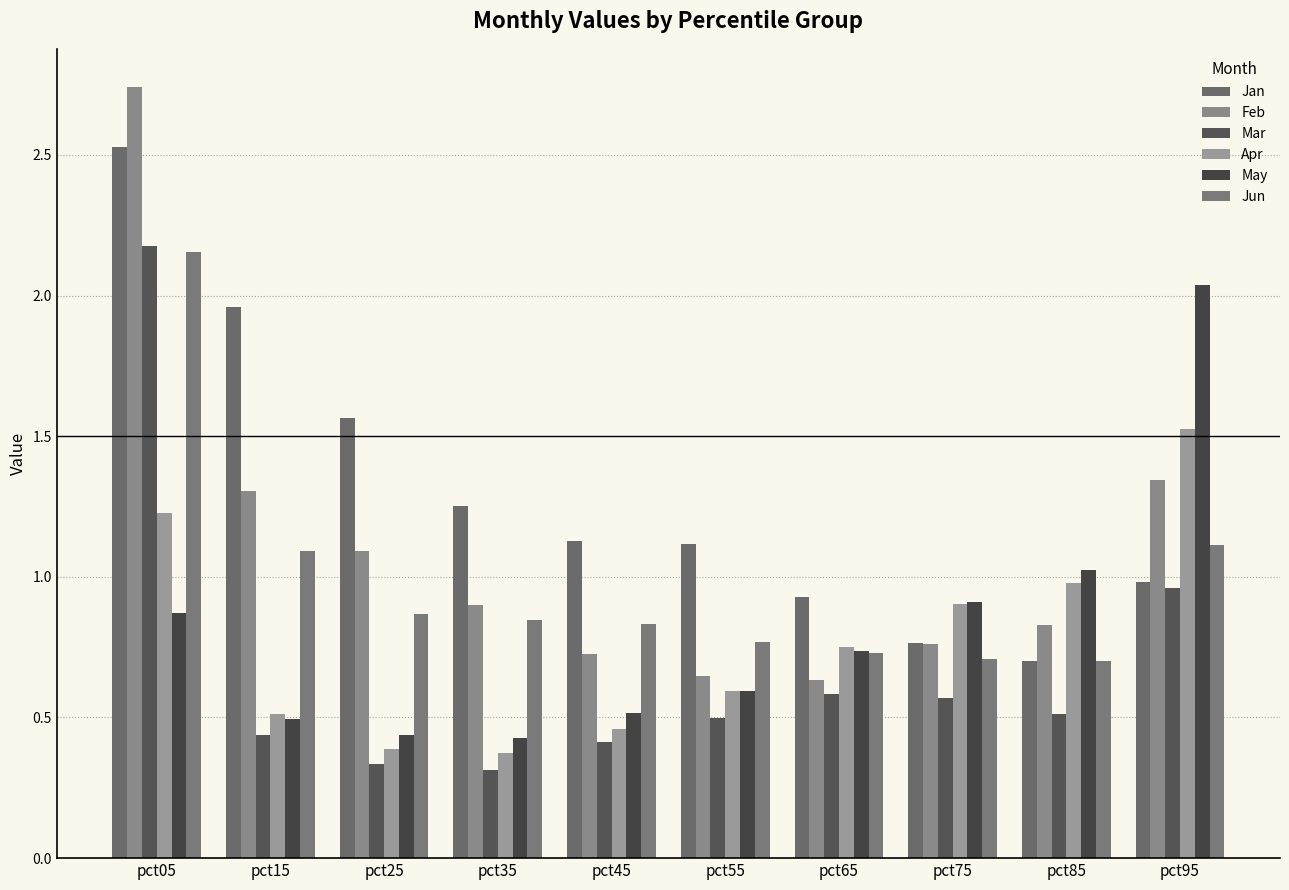

How many data points does each series have?

10